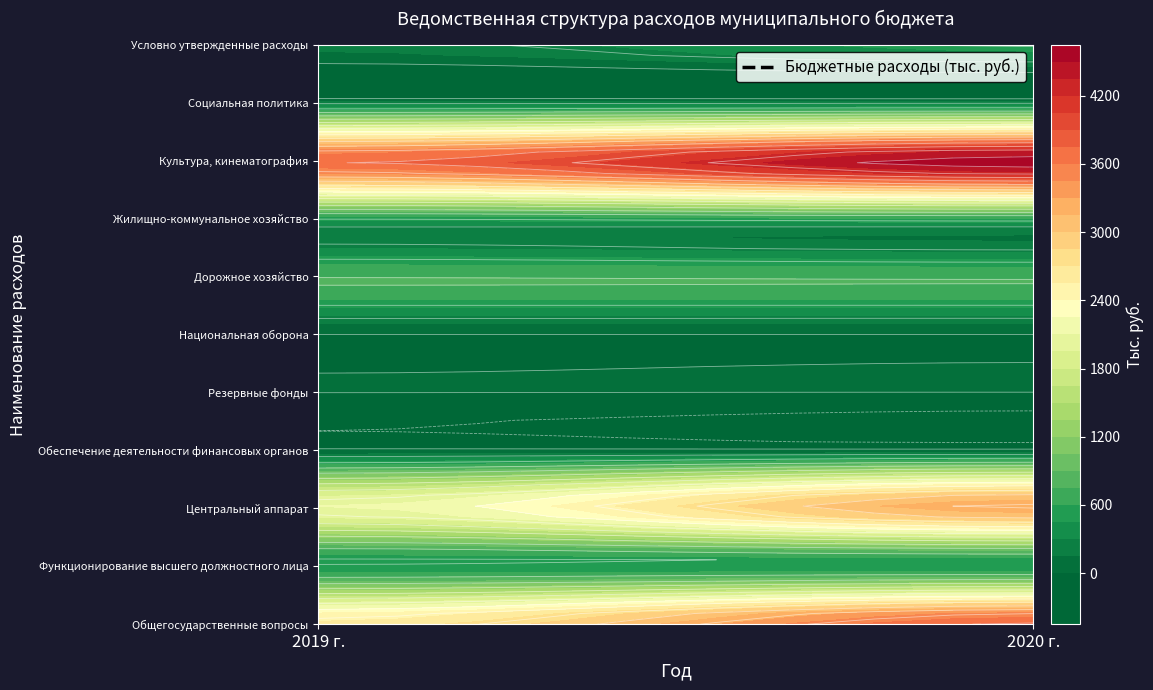

What is the spread (max minus min) of values at 2020 г.?

4640.1